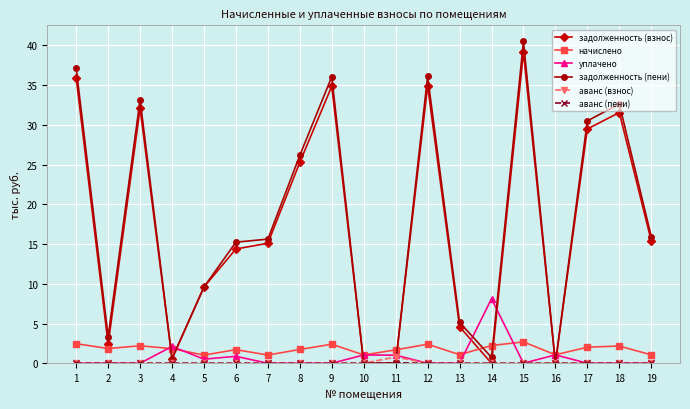

Between which two adjacent categories do уплачено and задолженность (взнос) first intersect?

3 and 4